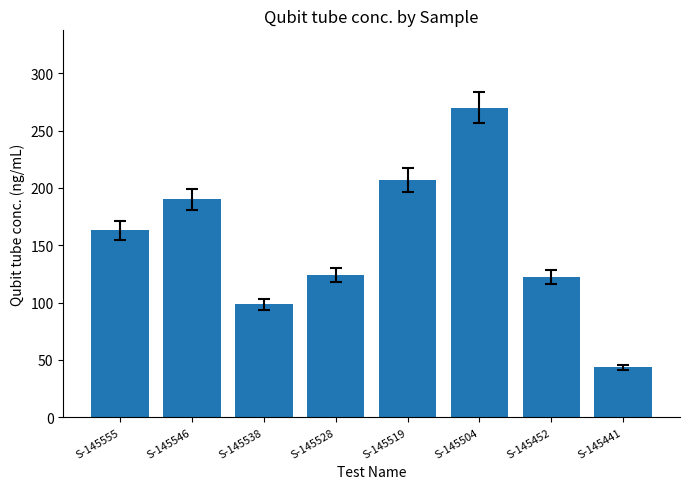

What is the sum of the values at S-145538 and S-145441?

142.2